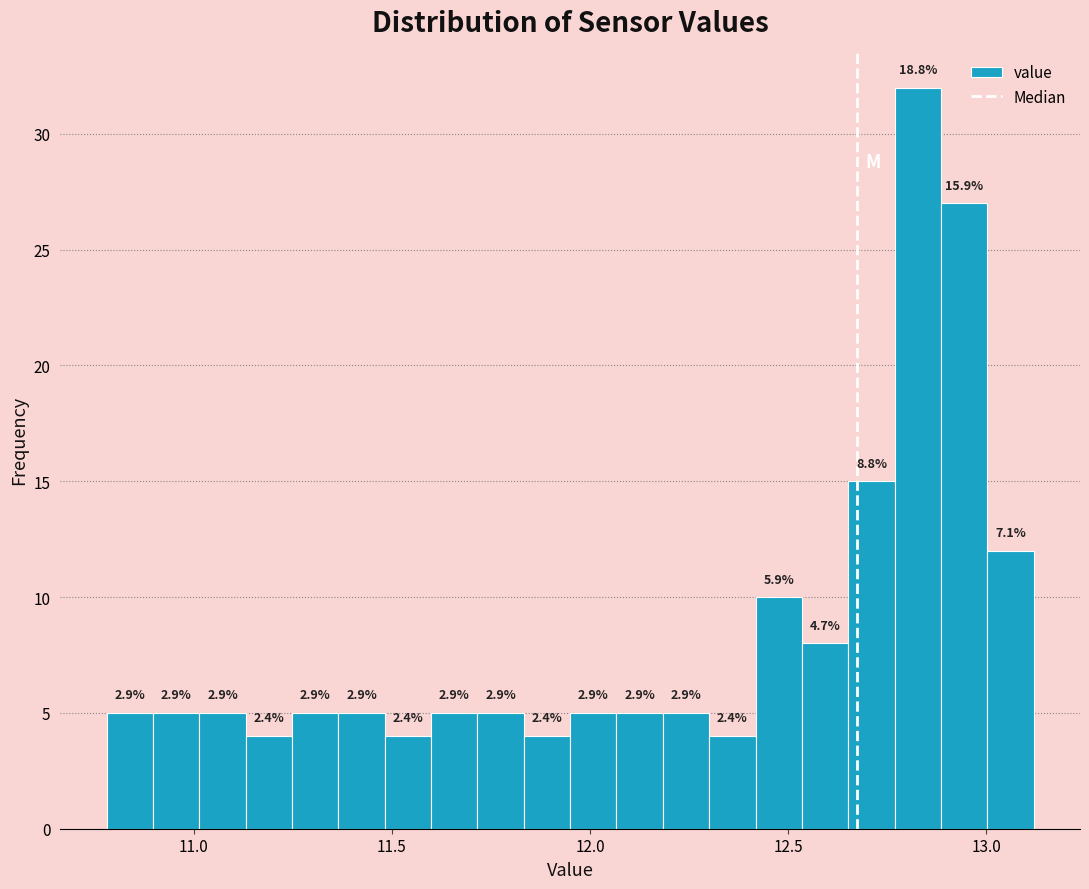

Read against the x-axis, roughly where is the centre of the tallest bar?

12.85